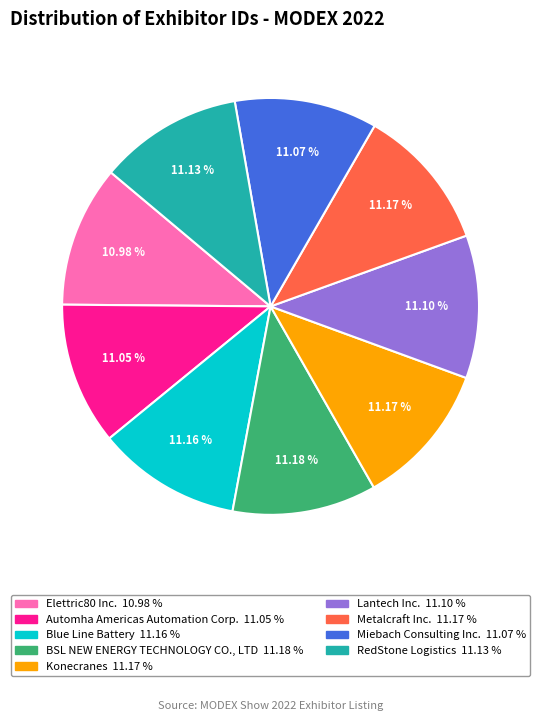

What is the ratio of the value at Lantech Inc. to the value at Automha Americas Automation Corp.?

1.0